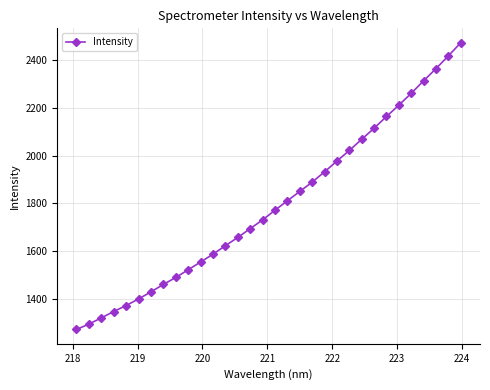

What is the average value?

1793.4